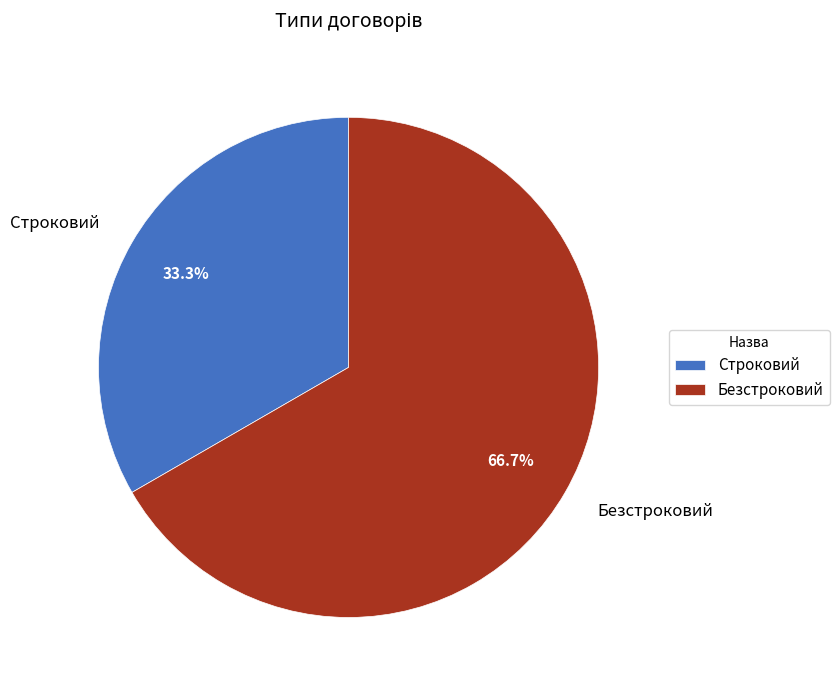

Does Строковий represent more than half of the total?

No